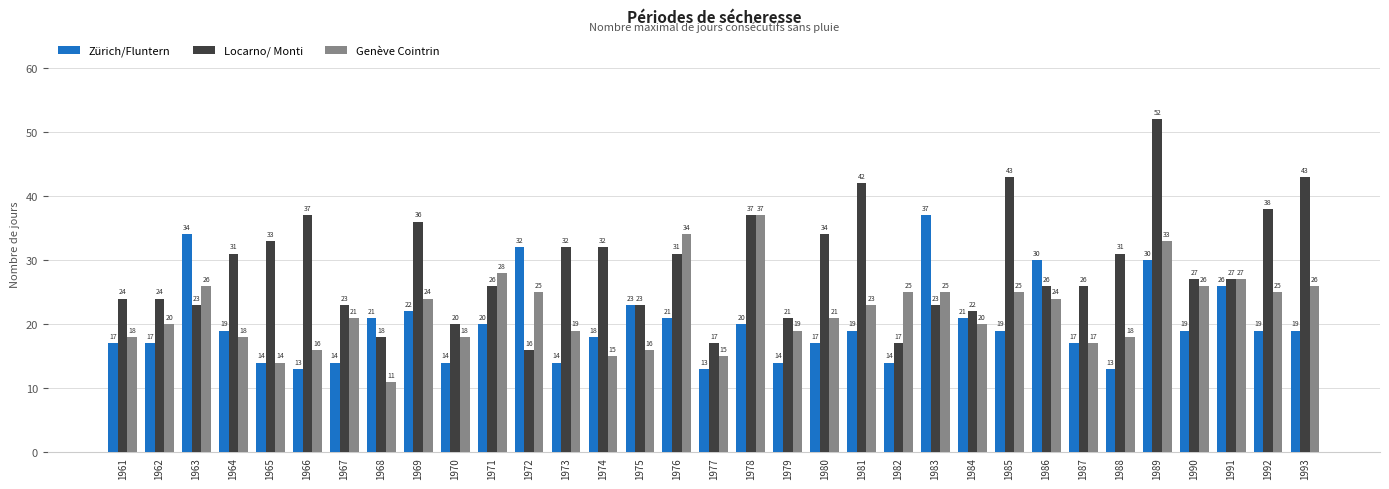

Reading right to left, list all the values displayed in this chart.

Zürich/Fluntern: 19	19	26	19	30	13	17	30	19	21	37	14	19	17	14	20	13	21	23	18	14	32	20	14	22	21	14	13	14	19	34	17	17
Locarno/ Monti: 43	38	27	27	52	31	26	26	43	22	23	17	42	34	21	37	17	31	23	32	32	16	26	20	36	18	23	37	33	31	23	24	24
Genève Cointrin: 26	25	27	26	33	18	17	24	25	20	25	25	23	21	19	37	15	34	16	15	19	25	28	18	24	11	21	16	14	18	26	20	18